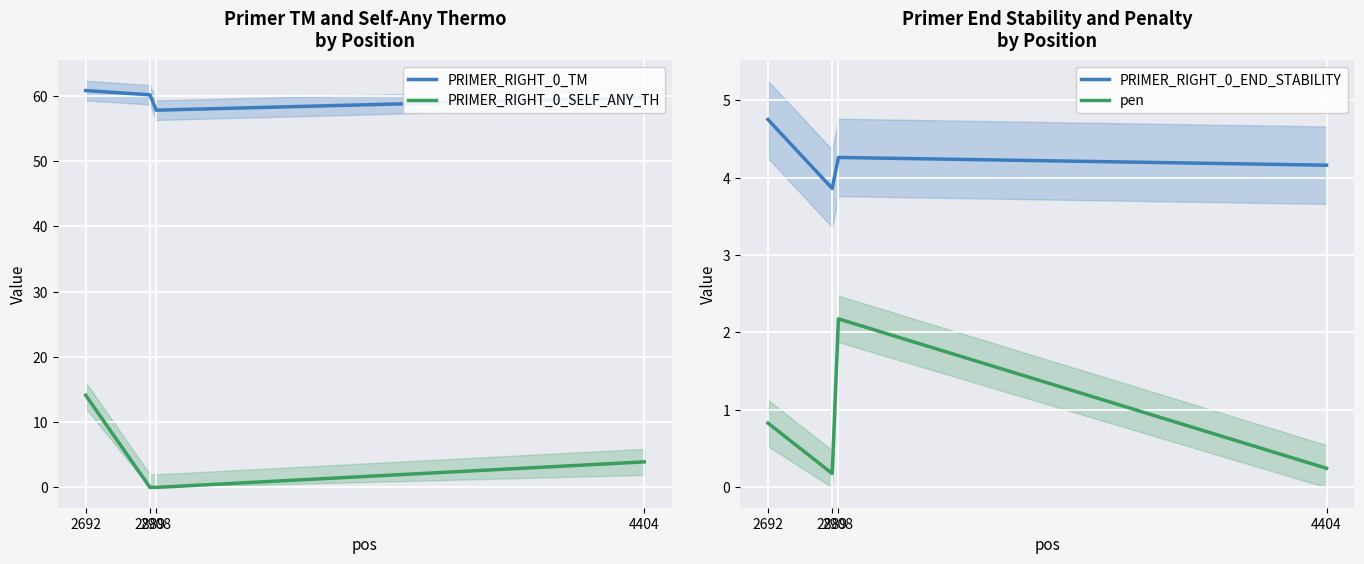

True or false: PRIMER_RIGHT_0_TM and PRIMER_RIGHT_0_SELF_ANY_TH cross at least once.

False